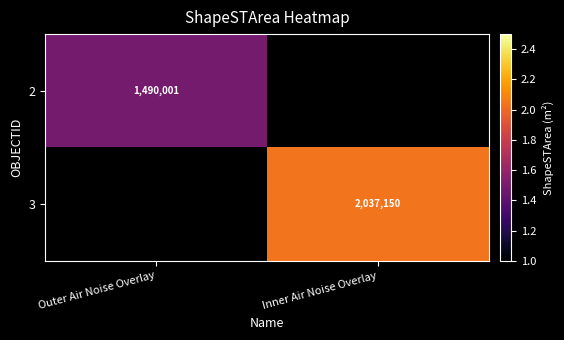

Which series has the largest range (max minus min)?

2